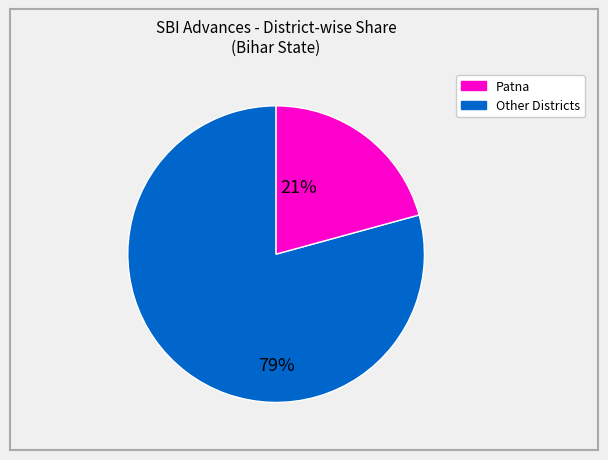

To the nearest percent, what is the average slice percentage?

50%